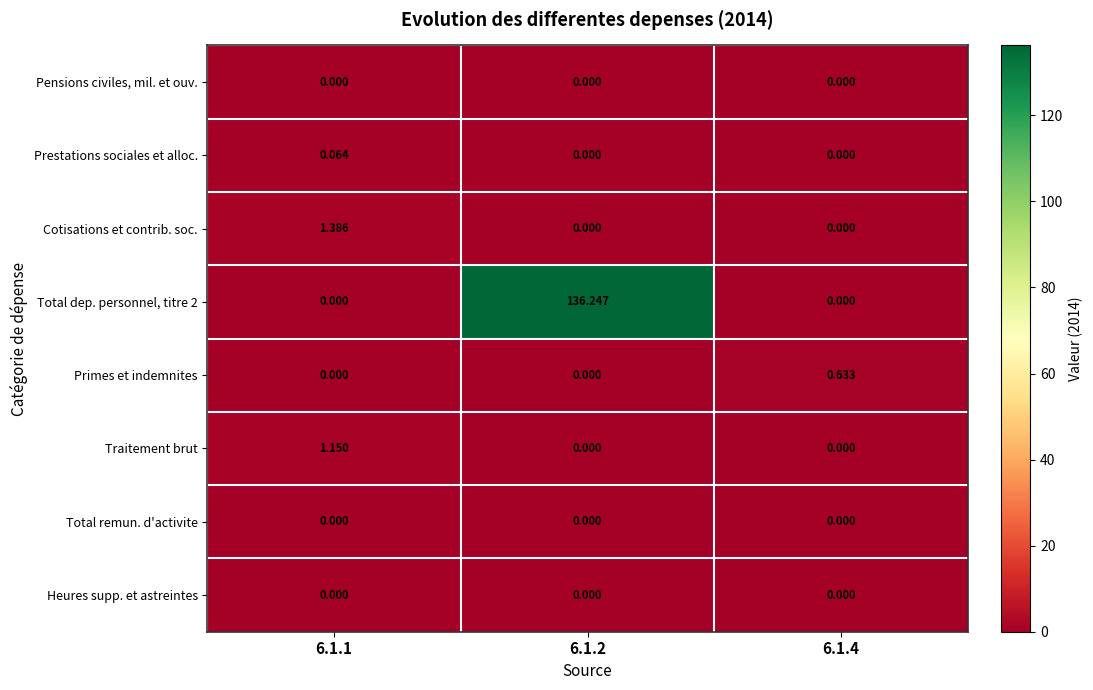

Which series changed the most between 6.1.1 and 6.1.4?

Cotisations et contrib. soc.